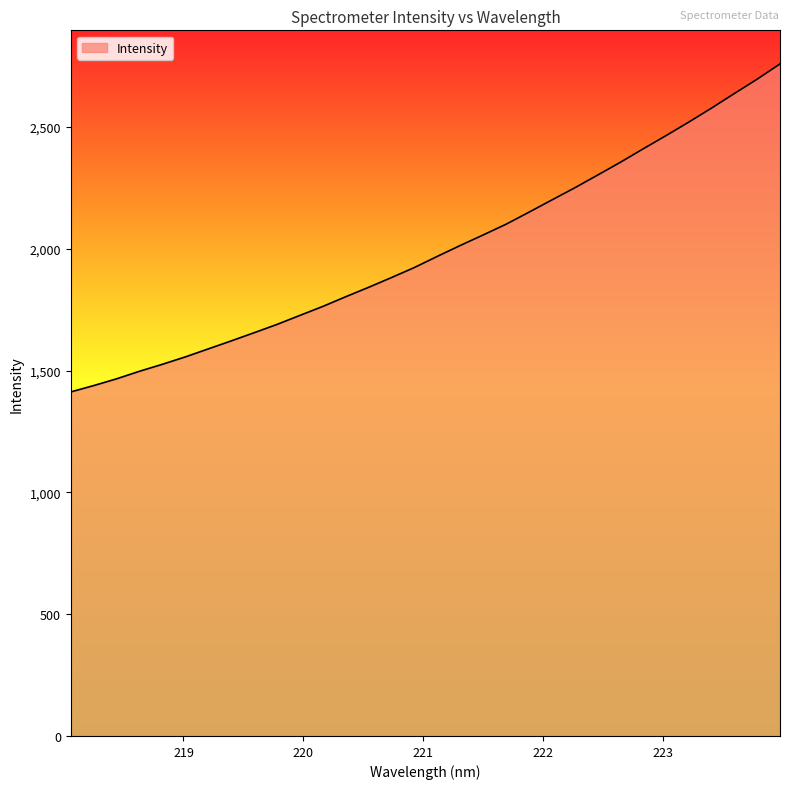

What is the greatest value displayed?

2759.3